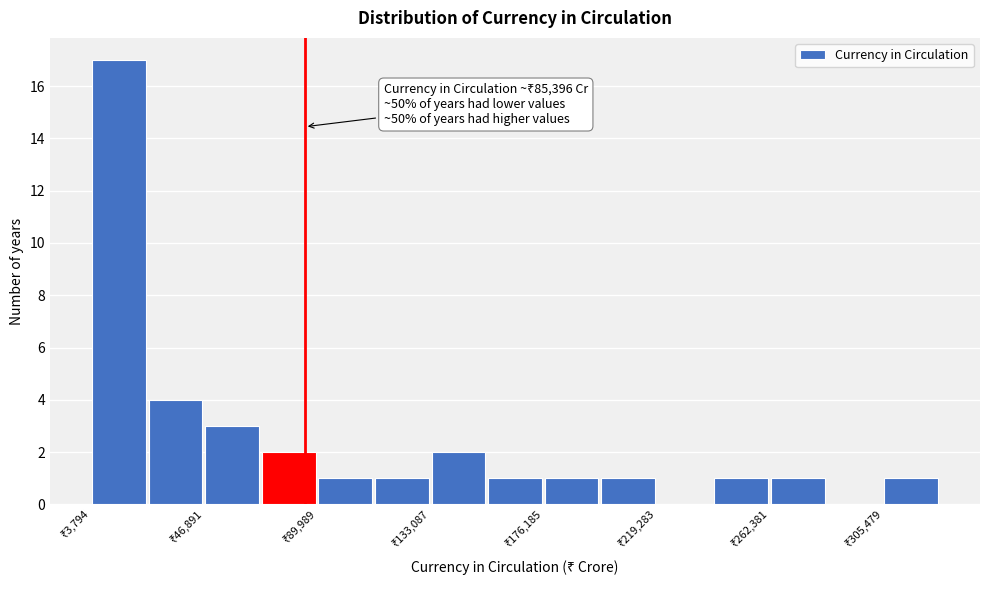

Over which range of the x-axis is the bar tallest?

5000 to 25000